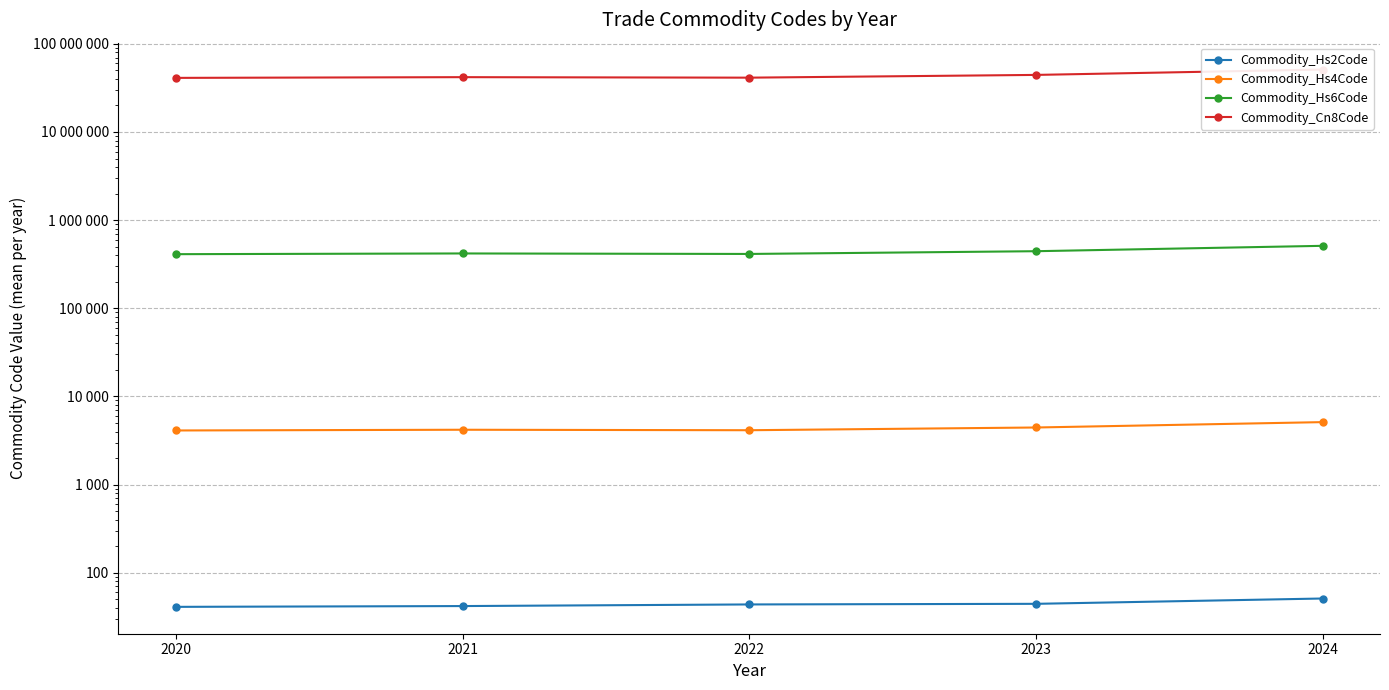

Which series has the widest spread of values?

Commodity_Cn8Code